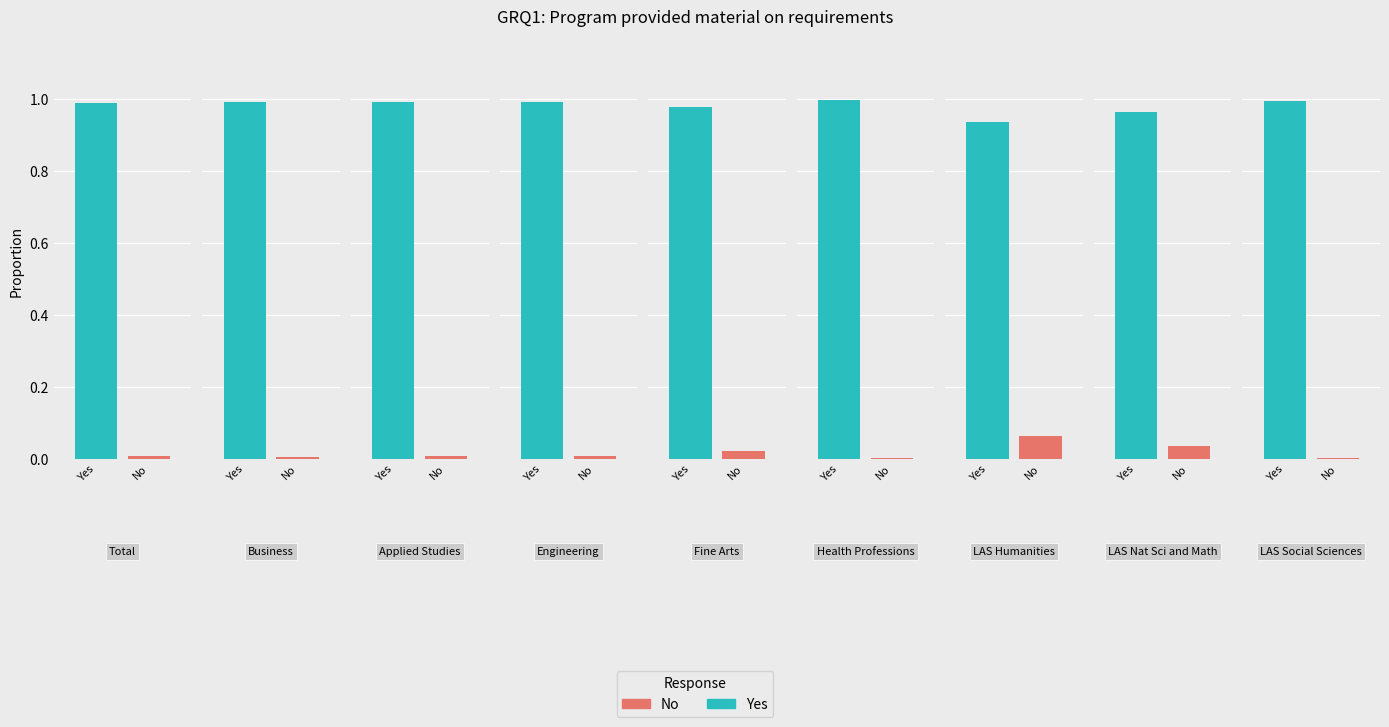

What are all the series names shown in the legend?

Yes, No